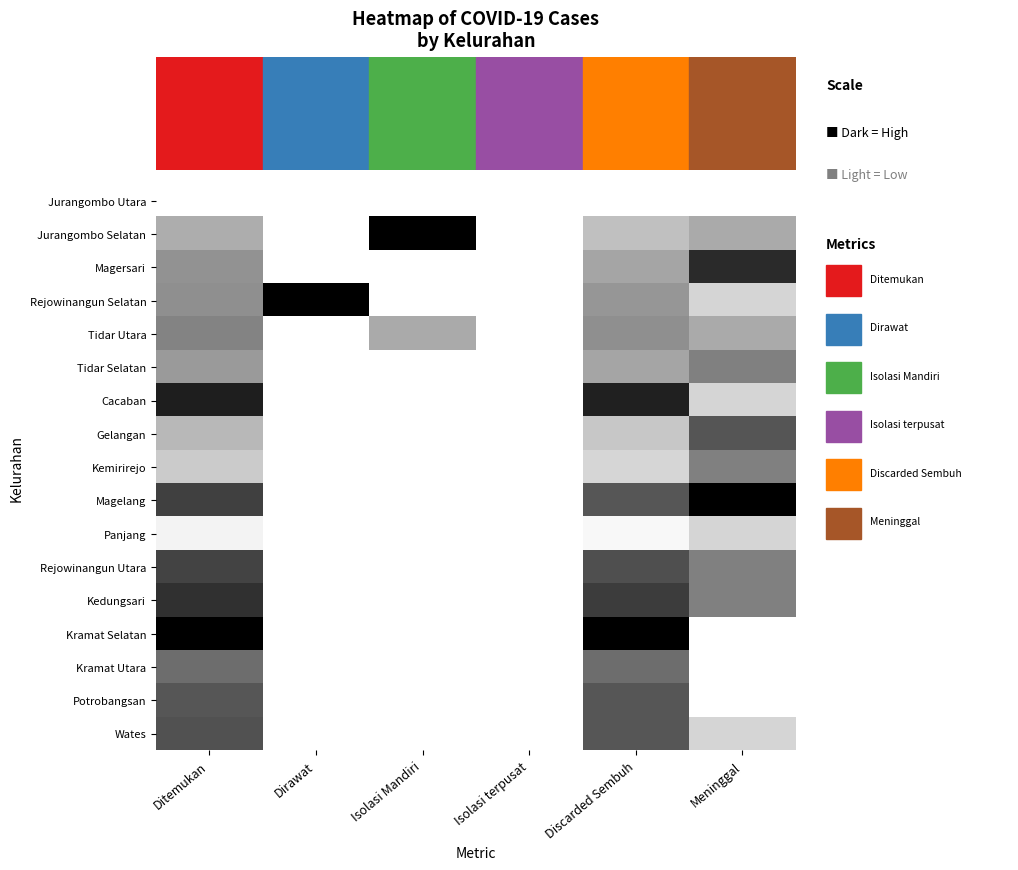

Between Meninggal and Isolasi Mandiri, which is larger?

Meninggal